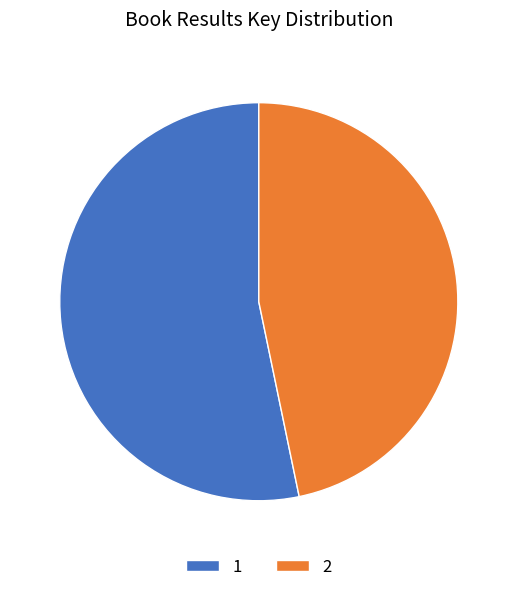

Approximately how many times larger is the value at 1 compared to 2?

1.1